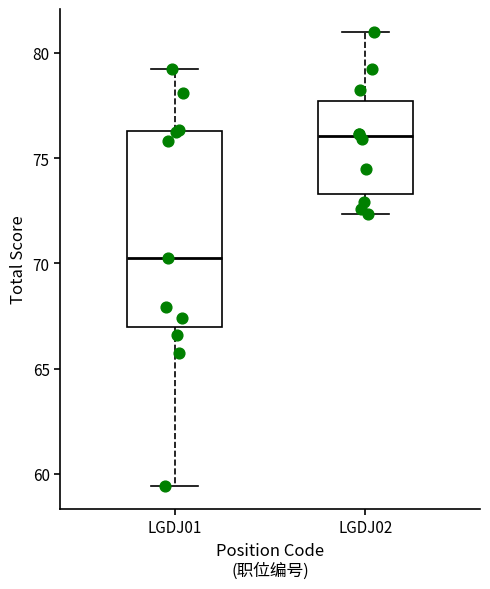

Where is the lower edge of the box for LGDJ02 on the y-axis? The values are not printed on the chart, so give them approximately, as read against the axis.

73.5